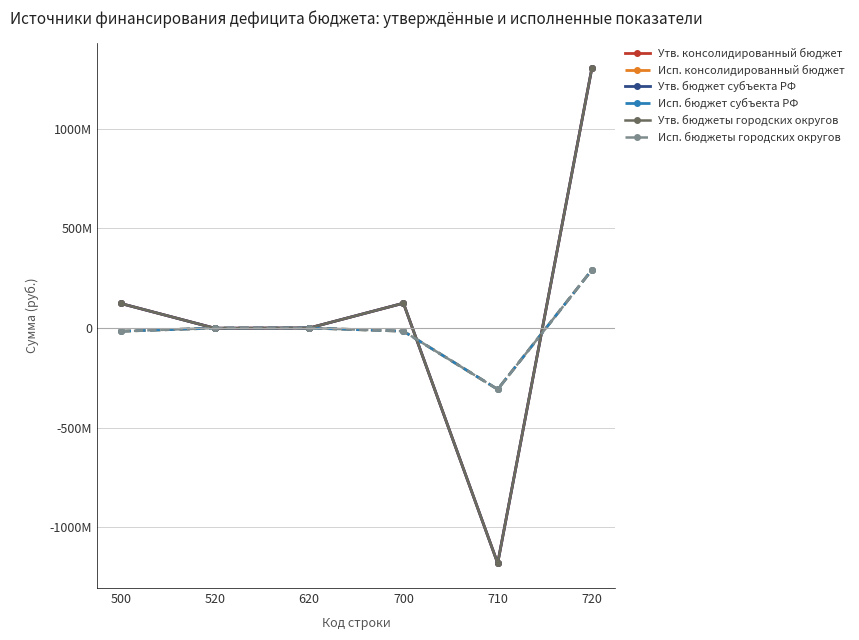

At which label does Утв. бюджет субъекта РФ first exceed 123152199?

700